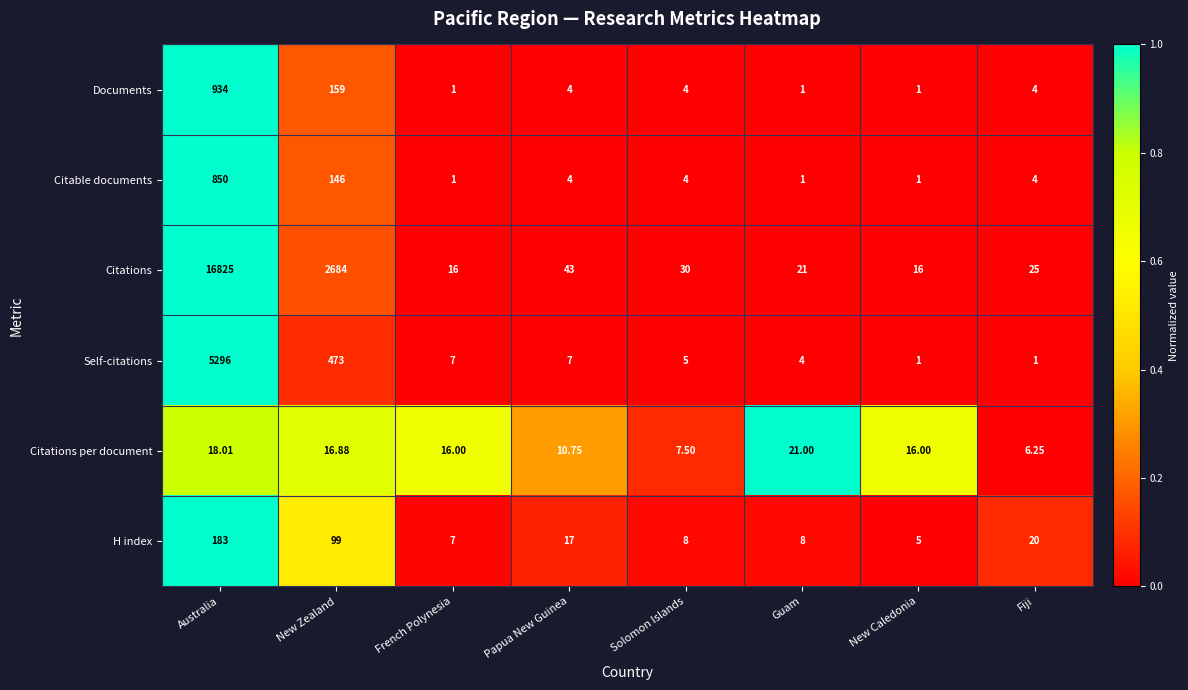

Rank the series by their maximum value, from highest to lowest.

Citations, Self-citations, Documents, Citable documents, H index, Citations per document